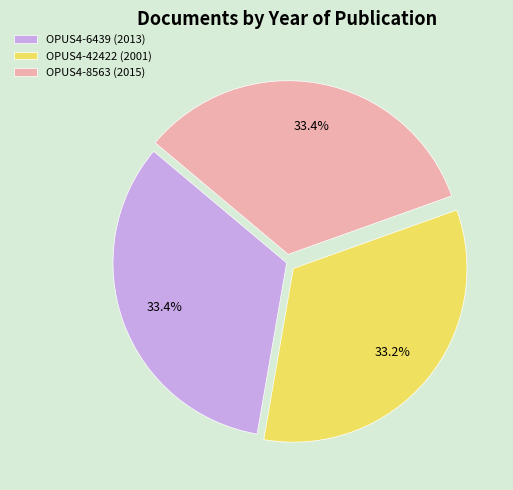

Does any single category account for the majority?

No